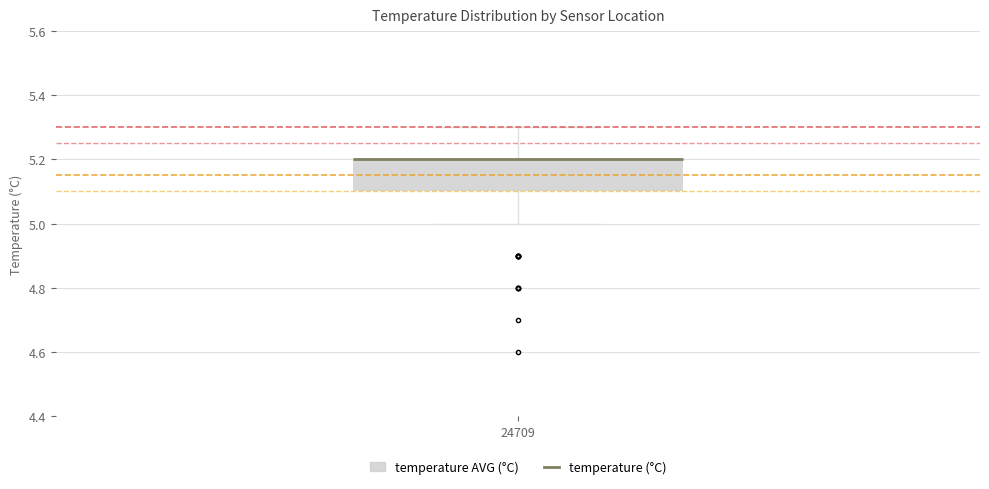

Where does the lower whisker of the box at x = 24709 end on the y-axis? The values are not printed on the chart, so give them approximately, as read against the axis.

5.0